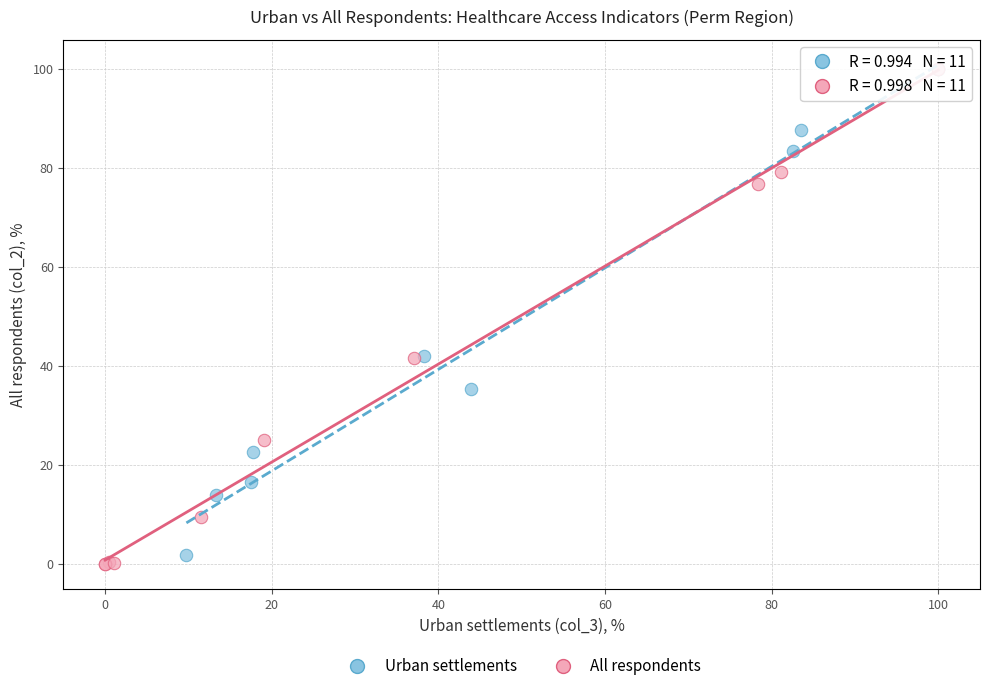

Which series has the widest spread of Y values?

All respondents